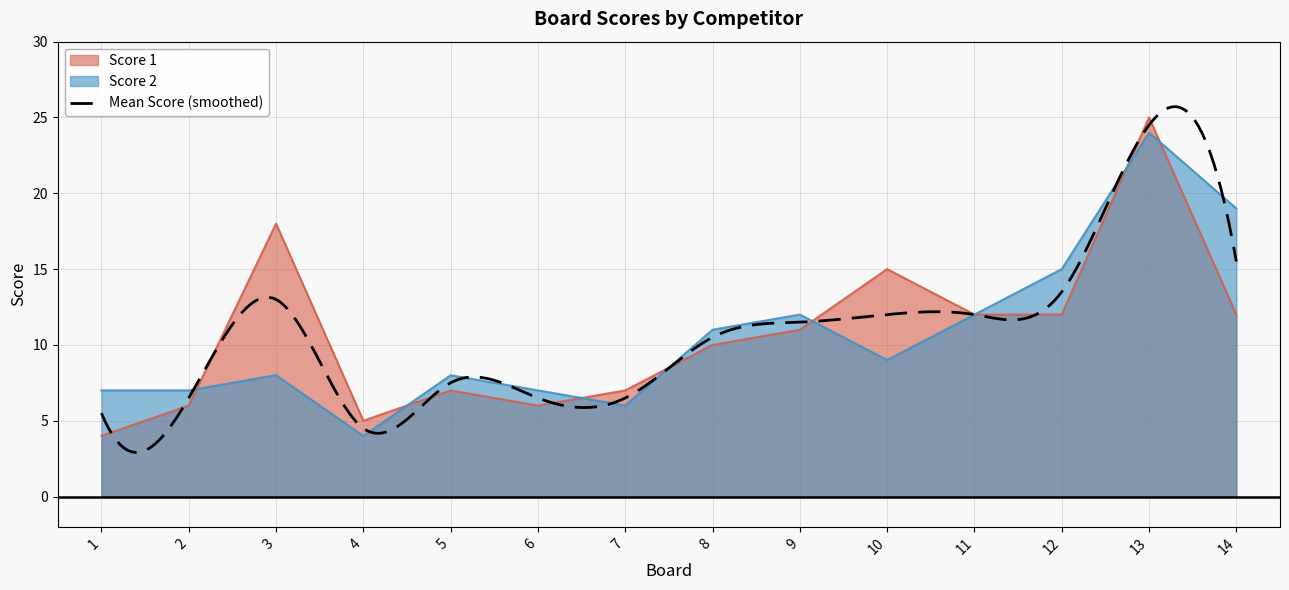

How many categories are shown in the chart?

14